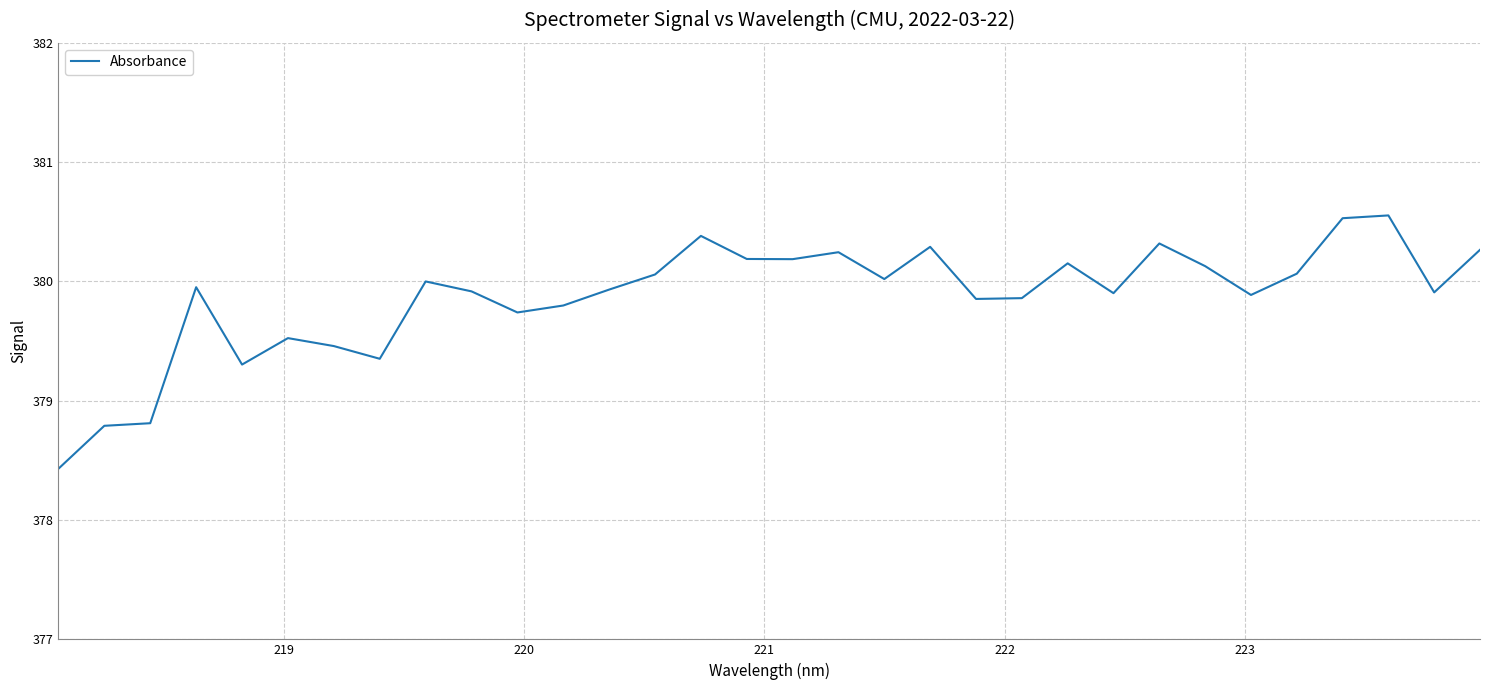

What is the smallest value displayed?

378.4